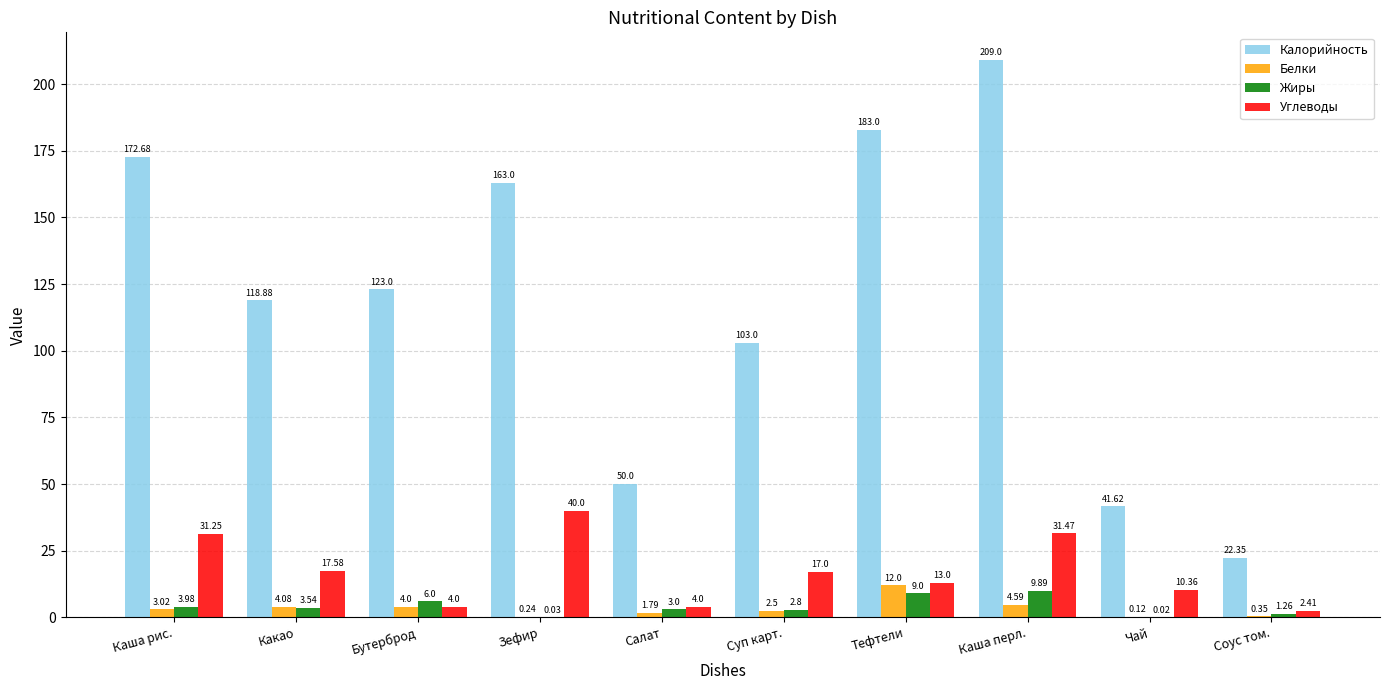

What is the difference between the Калорийность values at Салат and Какао?

68.9